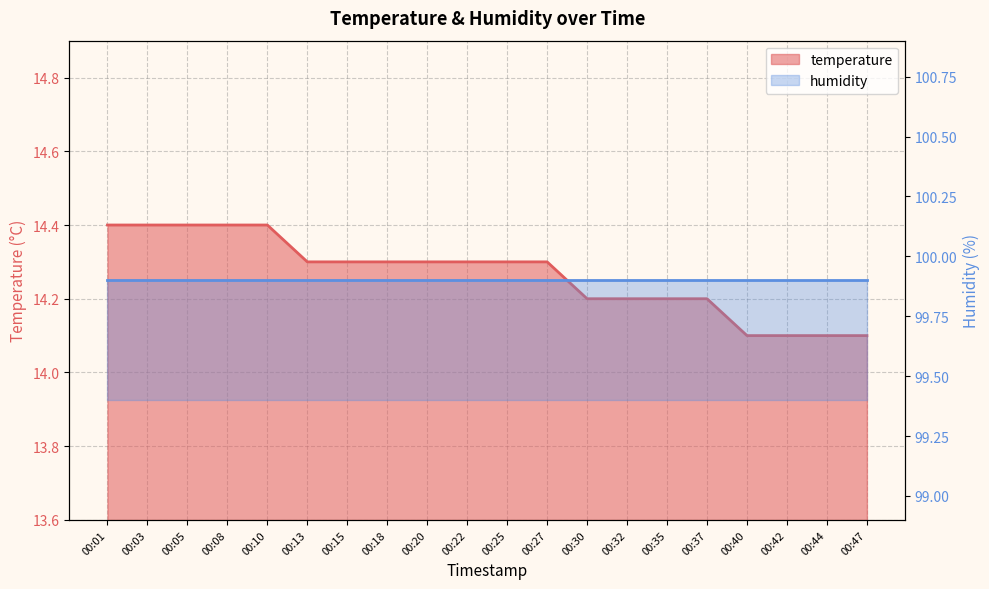

Reading left to right, extract all data points from this chart.

14.4	14.4	14.4	14.4	14.4	14.3	14.3	14.3	14.3	14.3	14.3	14.3	14.2	14.2	14.2	14.2	14.1	14.1	14.1	14.1